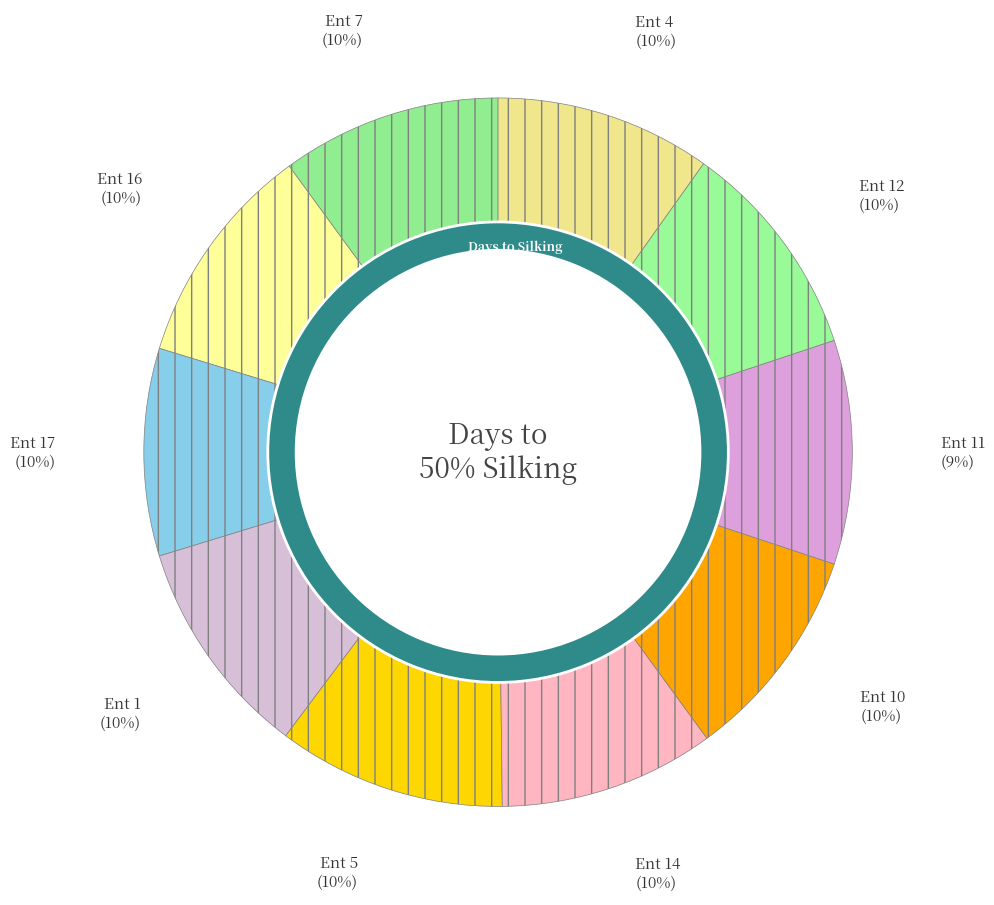

To the nearest percent, what portion does Ent 11 represent?

9%